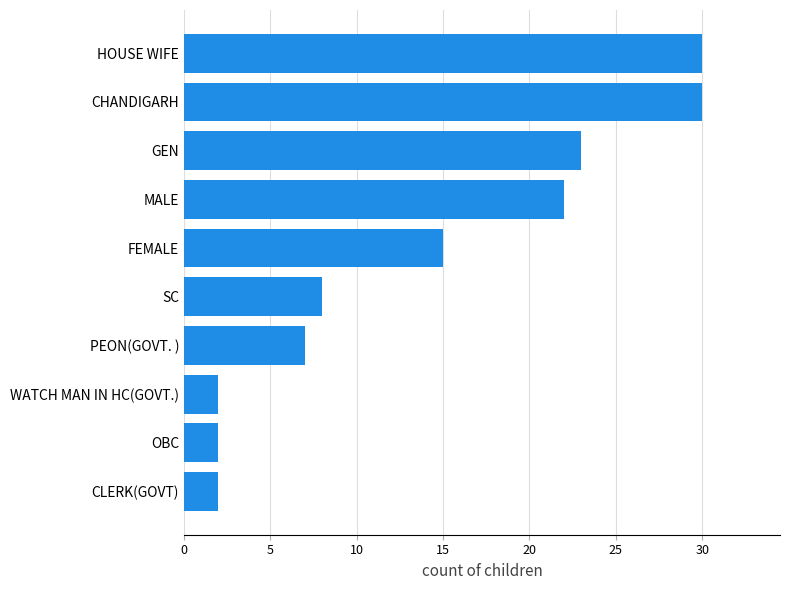

What is the change in value from PEON(GOVT. ) to HOUSE WIFE?

+23